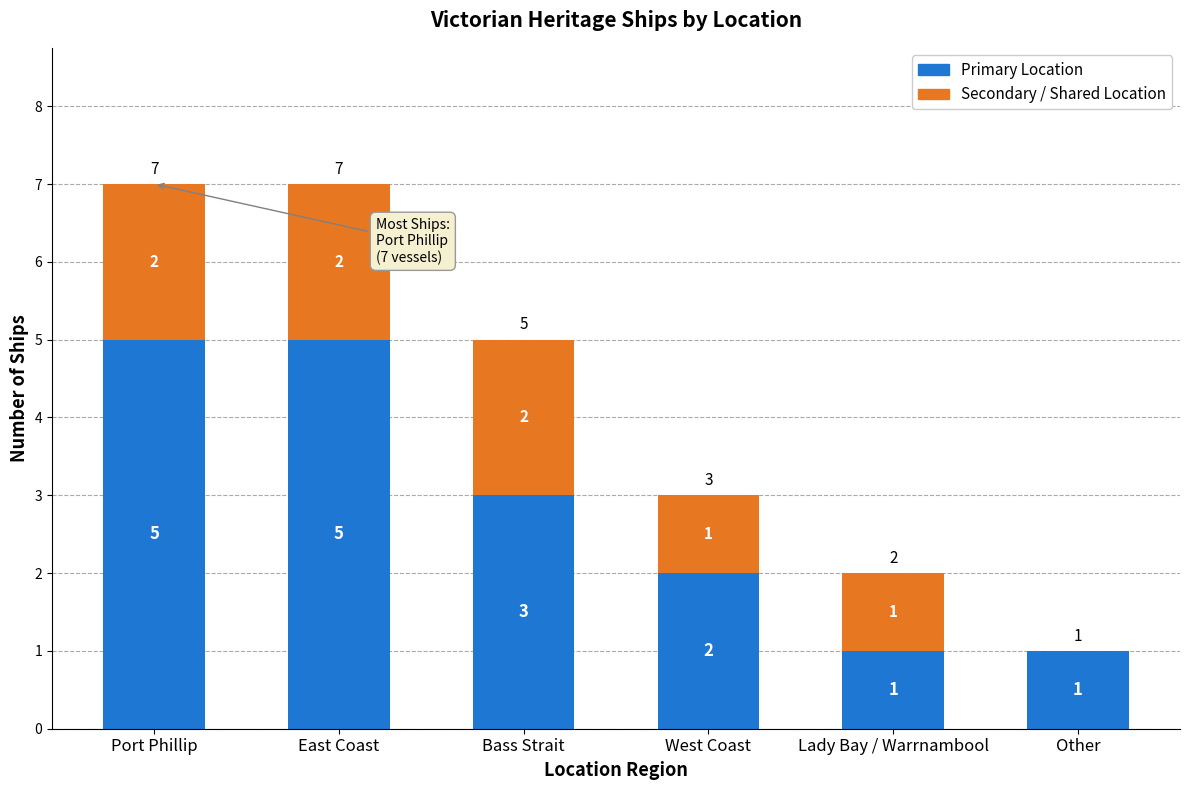

Reading left to right, list the values for the Primary Location series.

Port Phillip=5	East Coast=5	Bass Strait=3	West Coast=2	Lady Bay / Warrnambool=1	Other=1